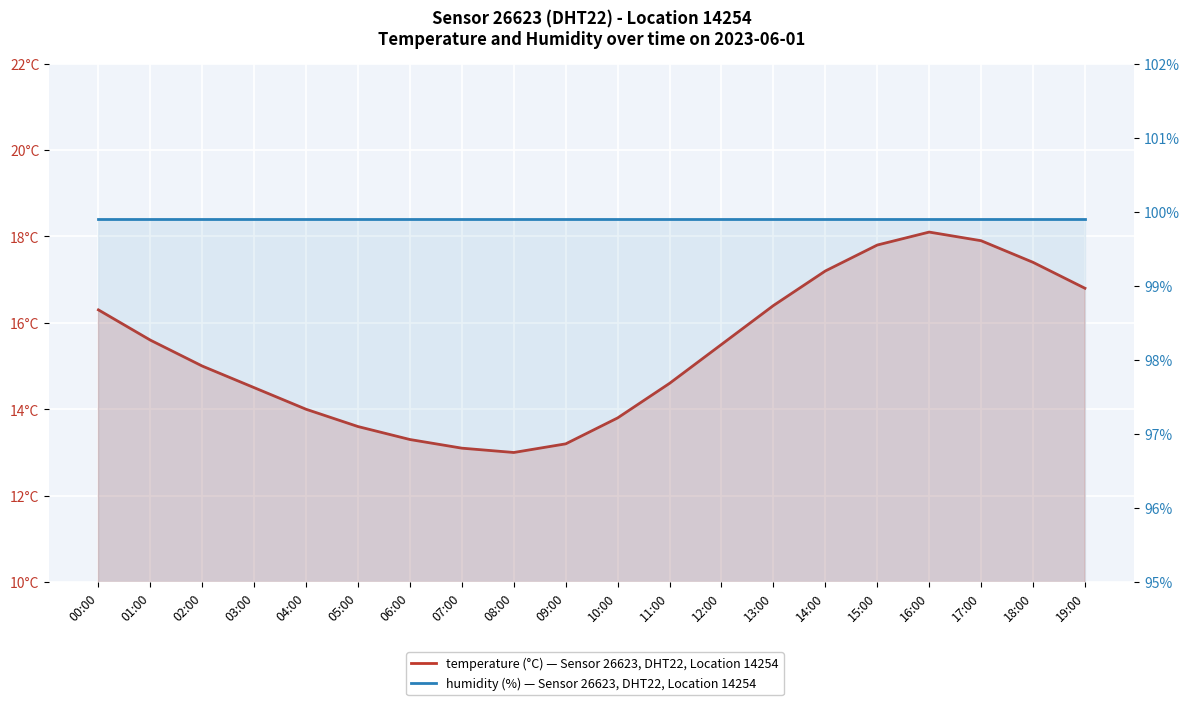

True or false: humidity has a value of 99.9 at 17:00.

True